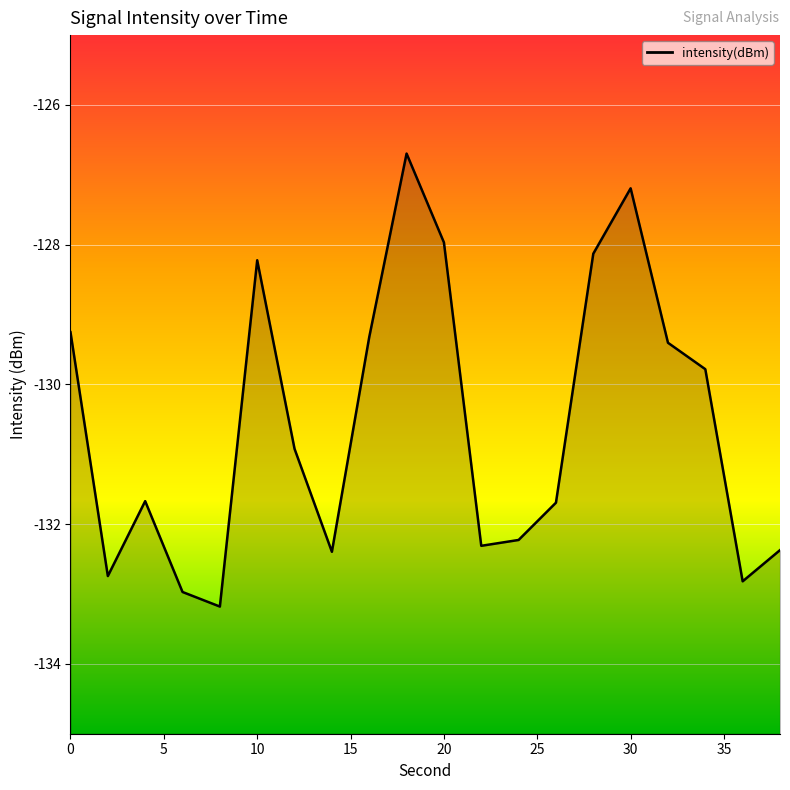

Reading left to right, transcribe all the data shown in this chart.

0=-129.3	2=-132.7	4=-131.7	6=-133.0	8=-133.2	10=-128.2	12=-130.9	14=-132.4	16=-129.3	18=-126.7	20=-128.0	22=-132.3	24=-132.2	26=-131.7	28=-128.1	30=-127.2	32=-129.4	34=-129.8	36=-132.8	38=-132.4